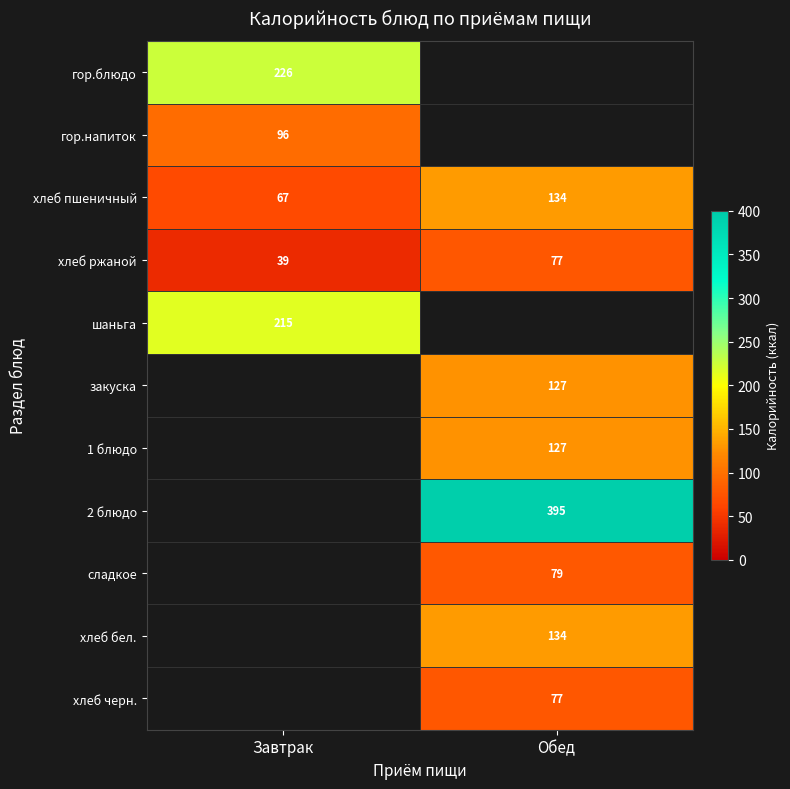

Is the value of гор.блюдо at Завтрак greater than the value of закуска at Обед?

Yes